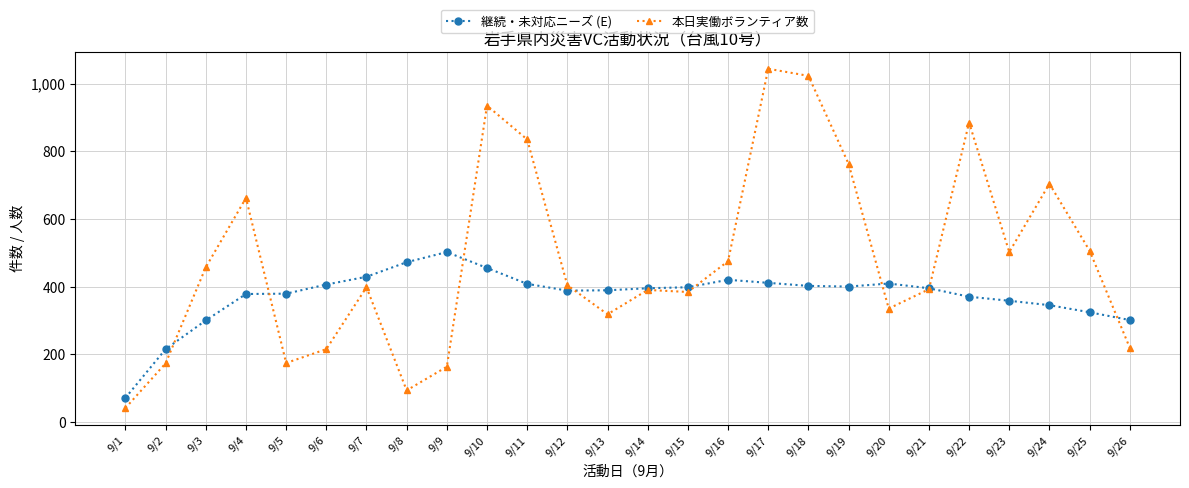

The 本日実働ボランティア数 series shows 264 at 9/22. True or false?

False